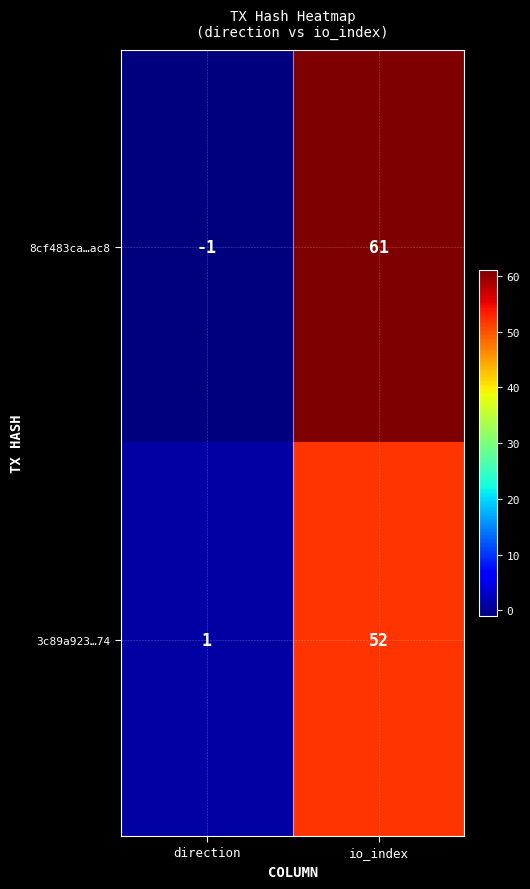

Which category has the lowest value across all series?

direction